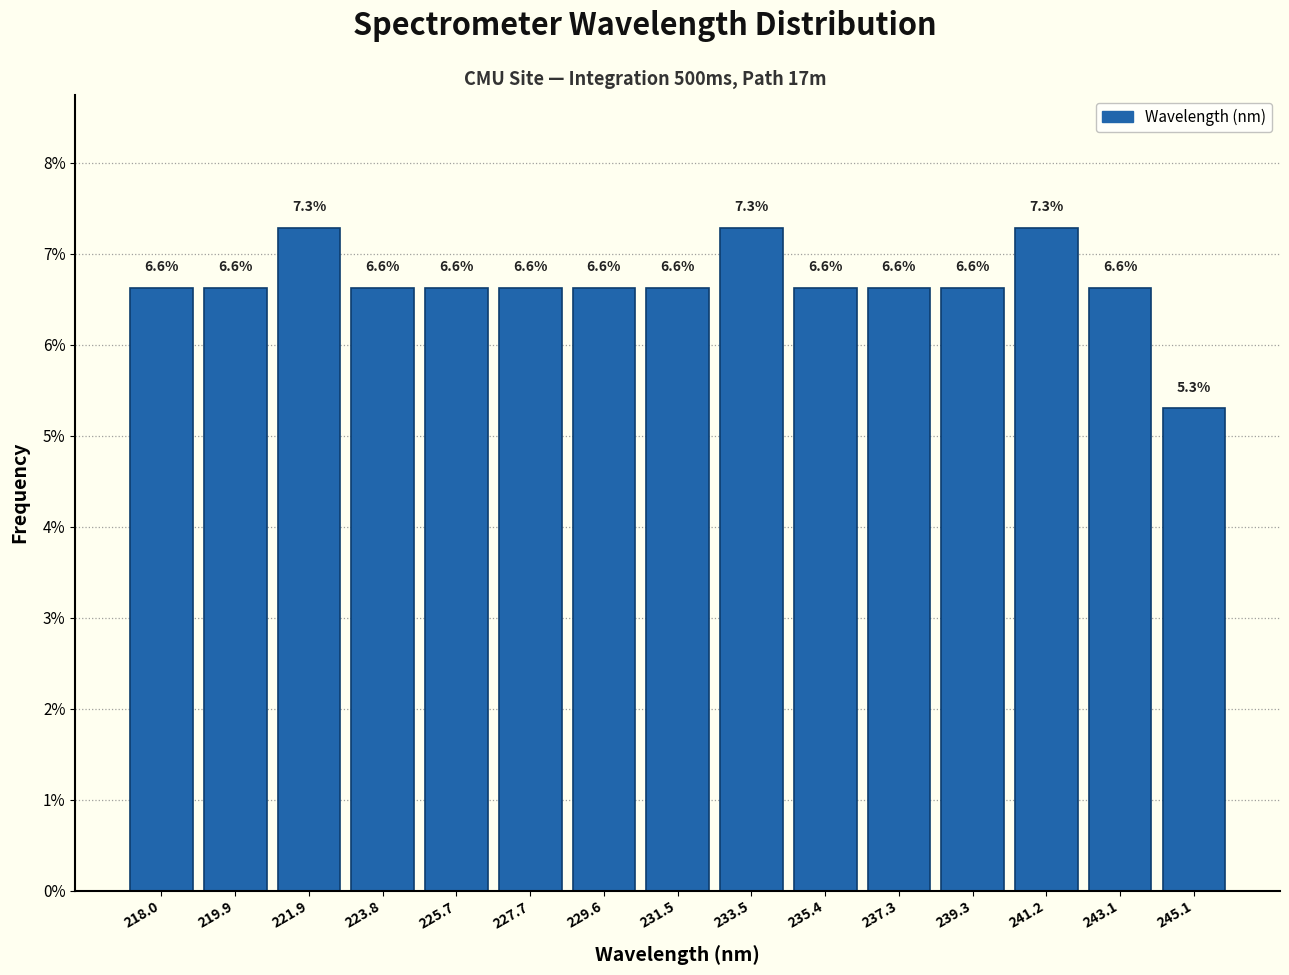

Reading left to right, what are all the values shown in this chart?

218.0=6.6	219.9=6.6	221.9=7.3	223.8=6.6	225.7=6.6	227.7=6.6	229.6=6.6	231.5=6.6	233.5=7.3	235.4=6.6	237.3=6.6	239.3=6.6	241.2=7.3	243.1=6.6	245.1=5.3